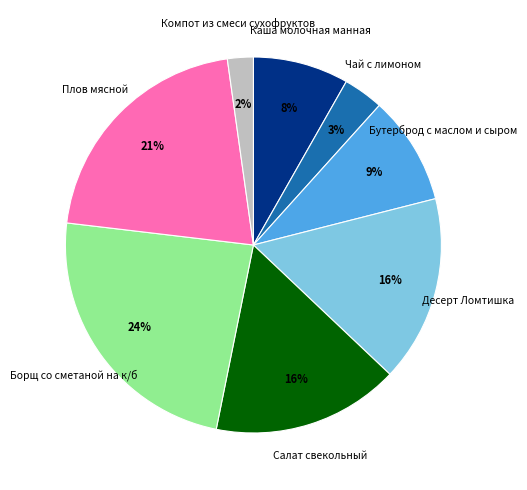

To the nearest percent, what percentage of the pie is Бутерброд с маслом и сыром?

9%